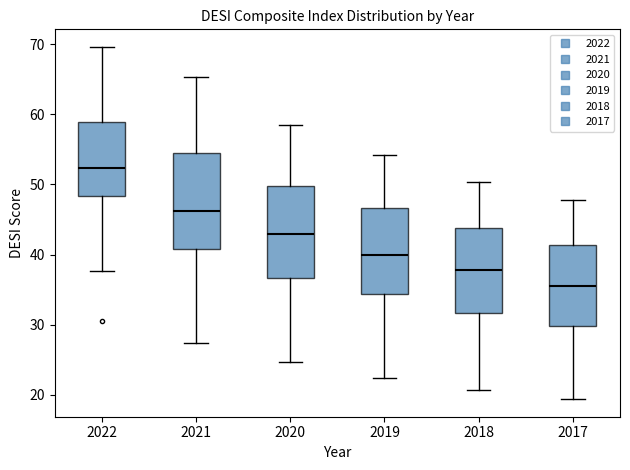

Where does the upper whisker of the box at x = 2018 end on the y-axis? The values are not printed on the chart, so give them approximately, as read against the axis.

50